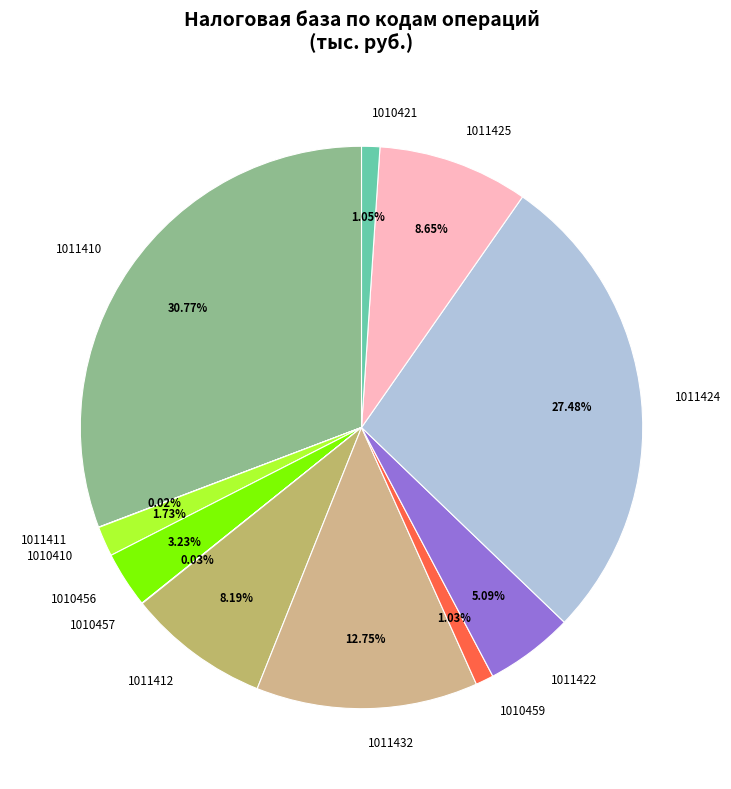

What is the ratio of the value at 1011432 to the value at 1011422?

2.5